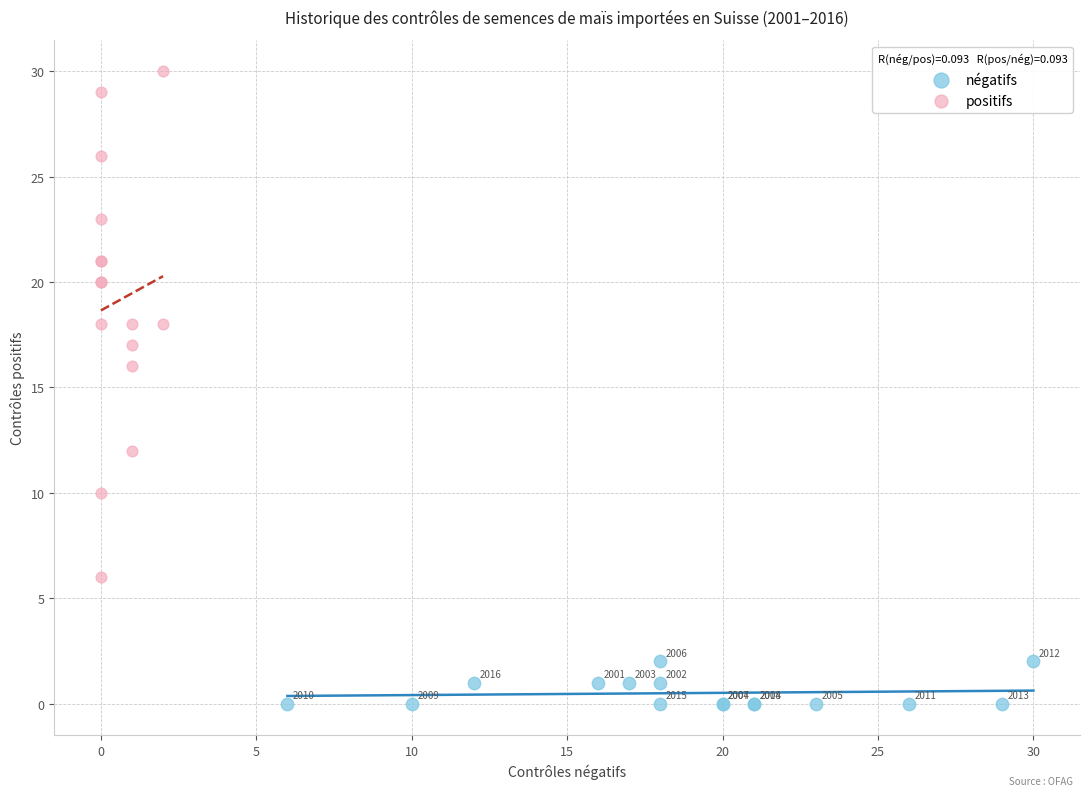

Which series has the widest spread of Y values?

positifs